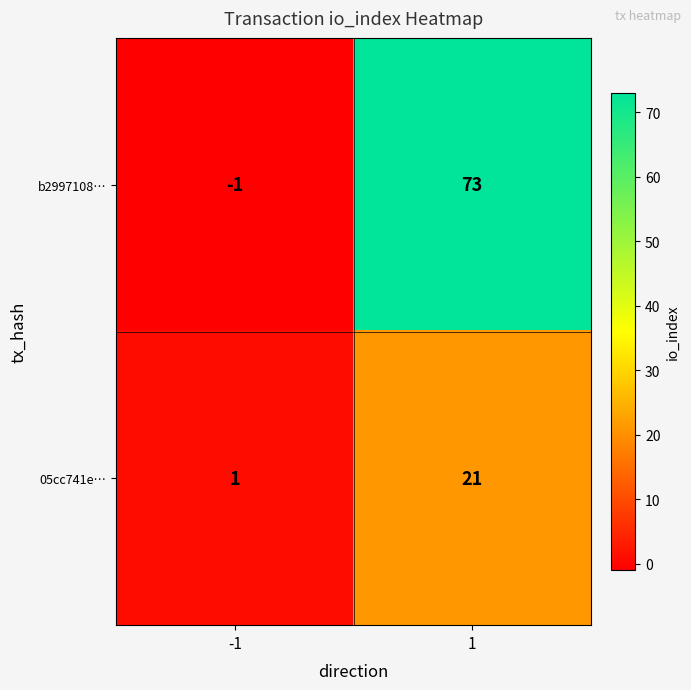

What is the approximate value of 05cc741e… at 1?

21